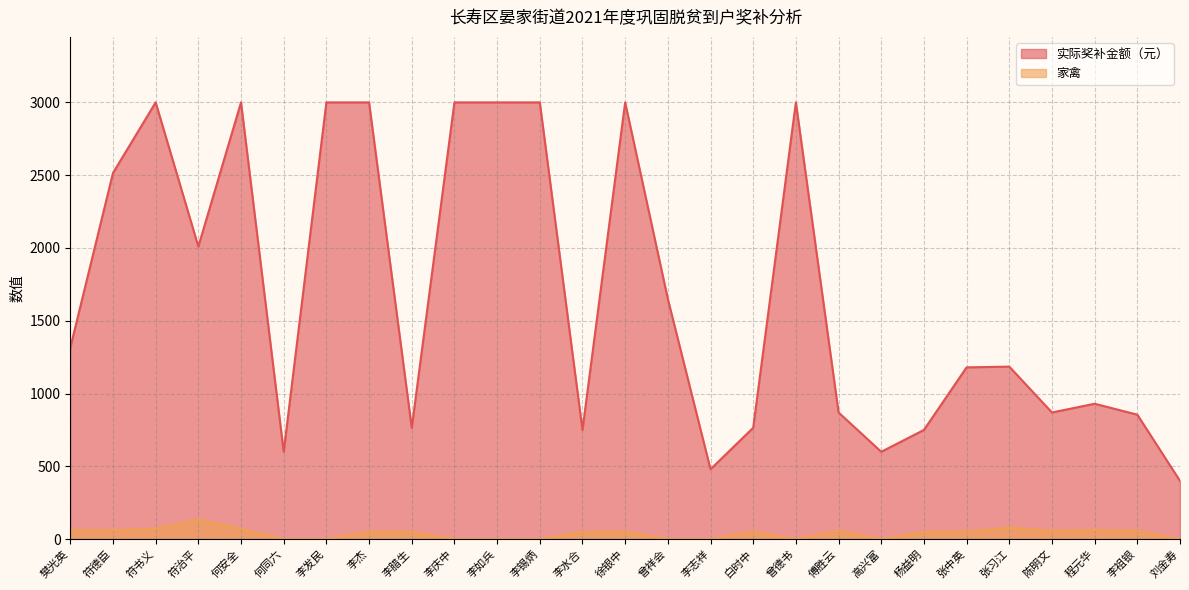

How many lines are shown in the chart?

2